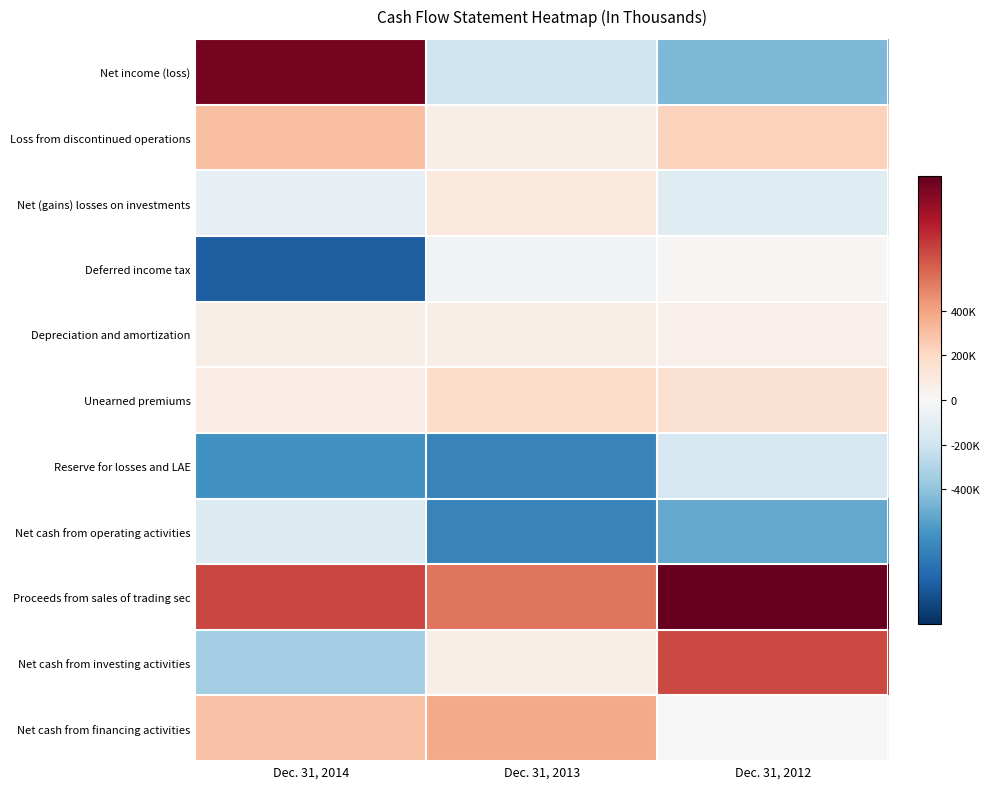

At which category is the sum across all series the highest?

Dec. 31, 2012